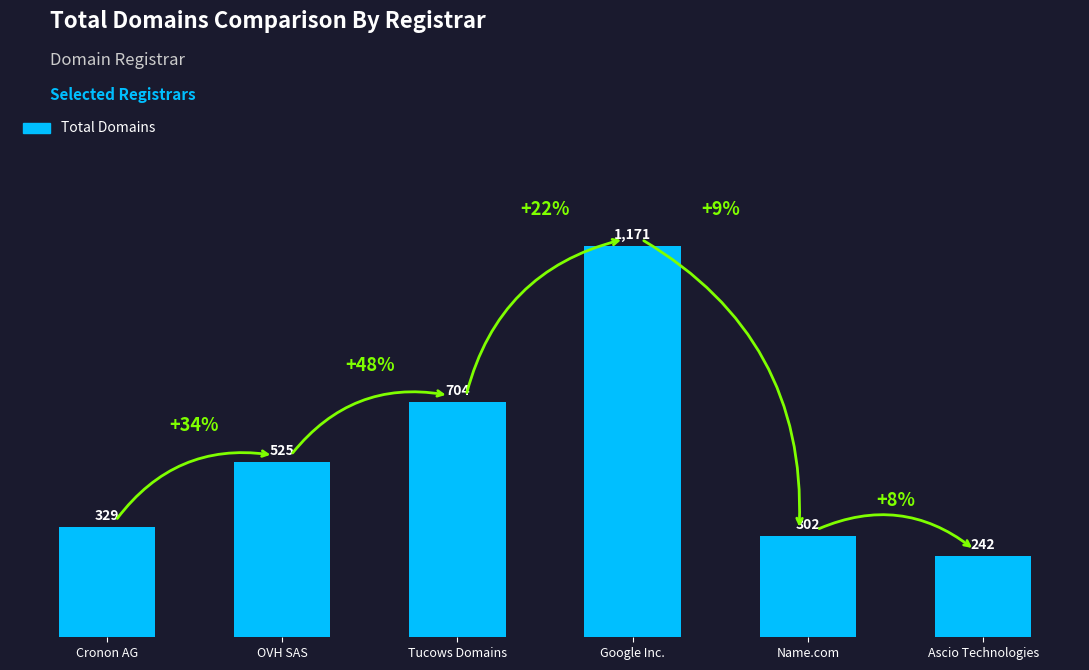

What is the value of the 1st bar from the left?

329